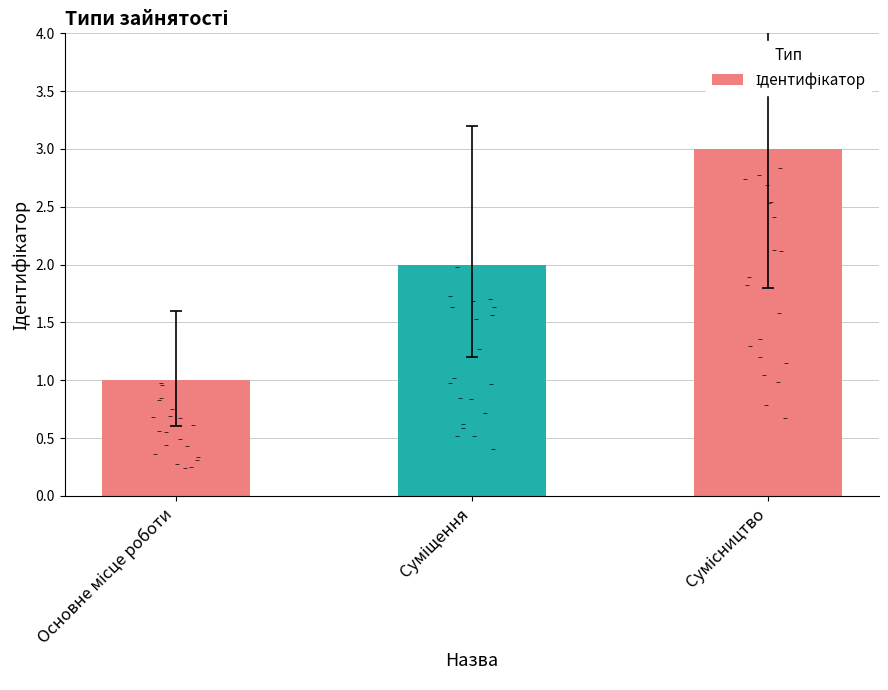

What is the change in value from Основне місце роботи to Сумісництво?

+2